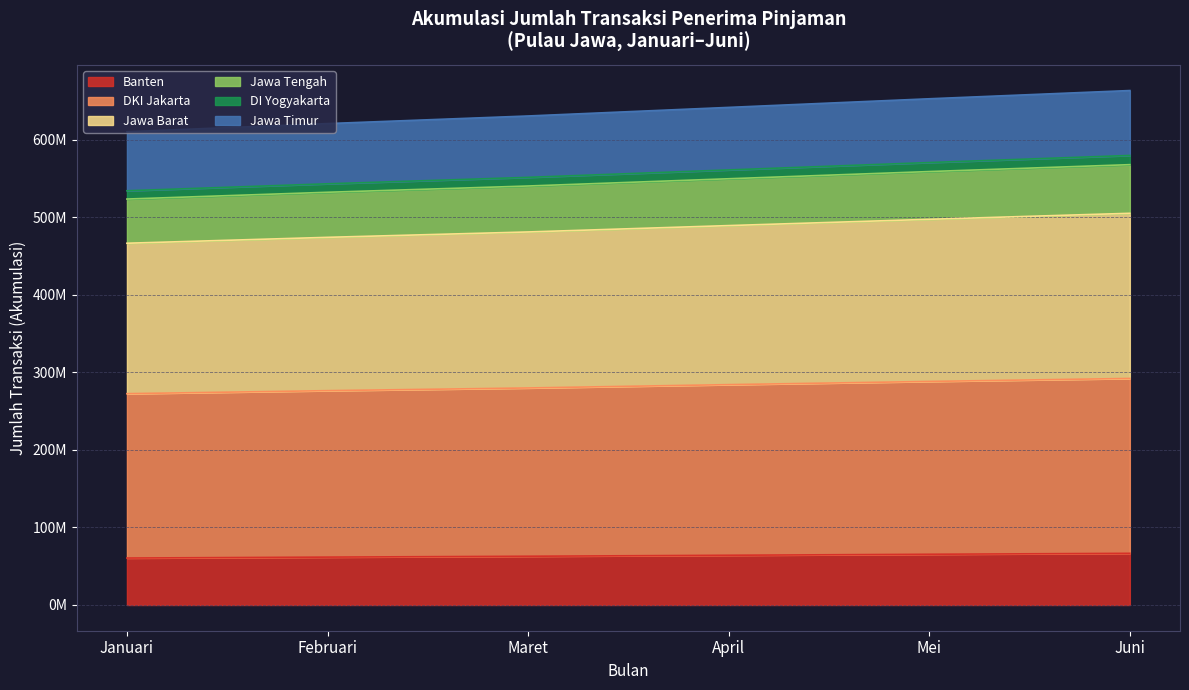

Which has a higher value, Juni or Maret?

Juni